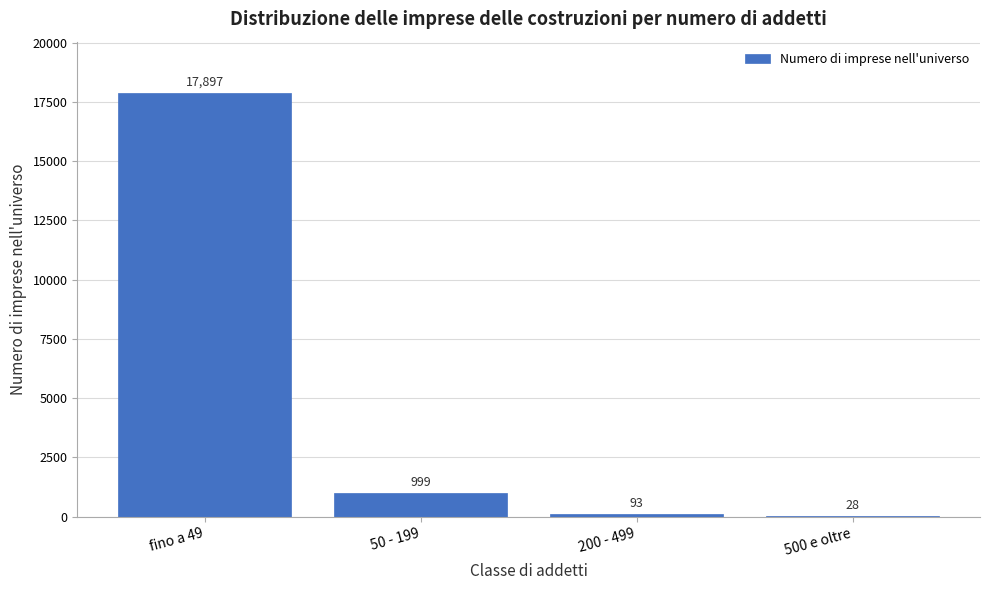

Reading left to right, extract all data points from this chart.

fino a 49=17897	50 - 199=999	200 - 499=93	500 e oltre=28